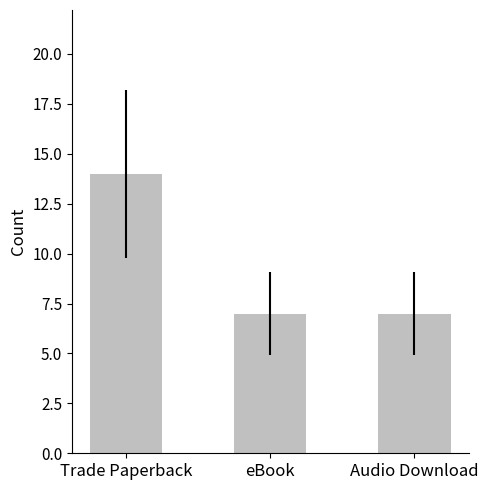

What is the label of the 3rd bar from the left?

Audio Download